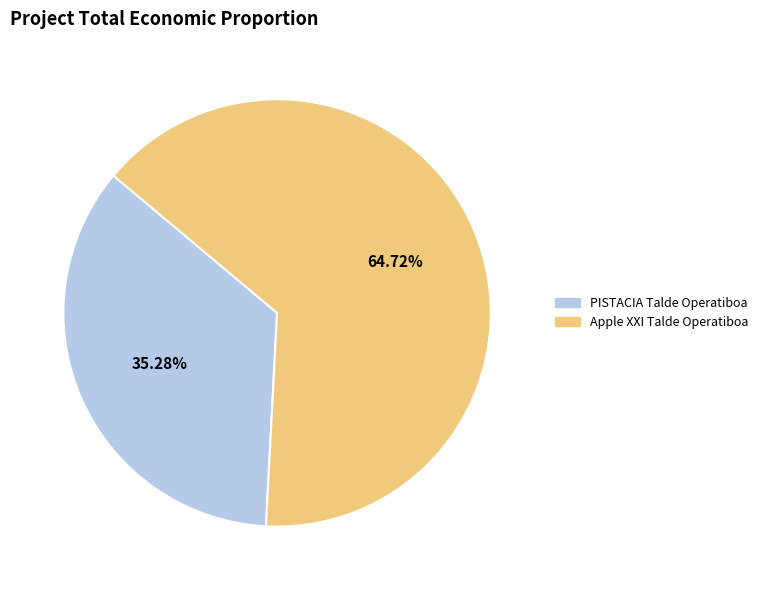

To the nearest percent, what percentage of the pie is Apple XXI Talde Operatiboa?

65%